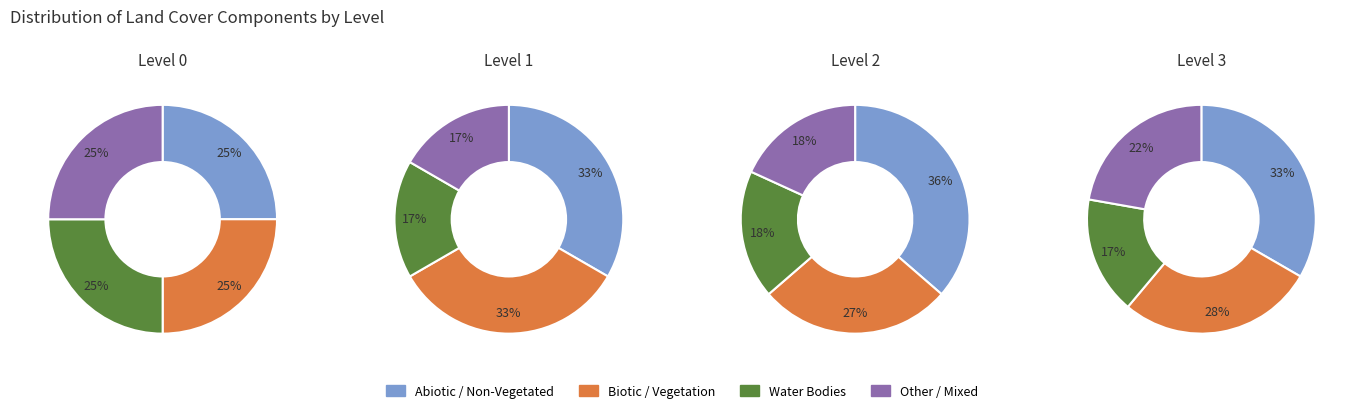

Which series has the largest range (max minus min)?

Abiotic / Non-Vegetated